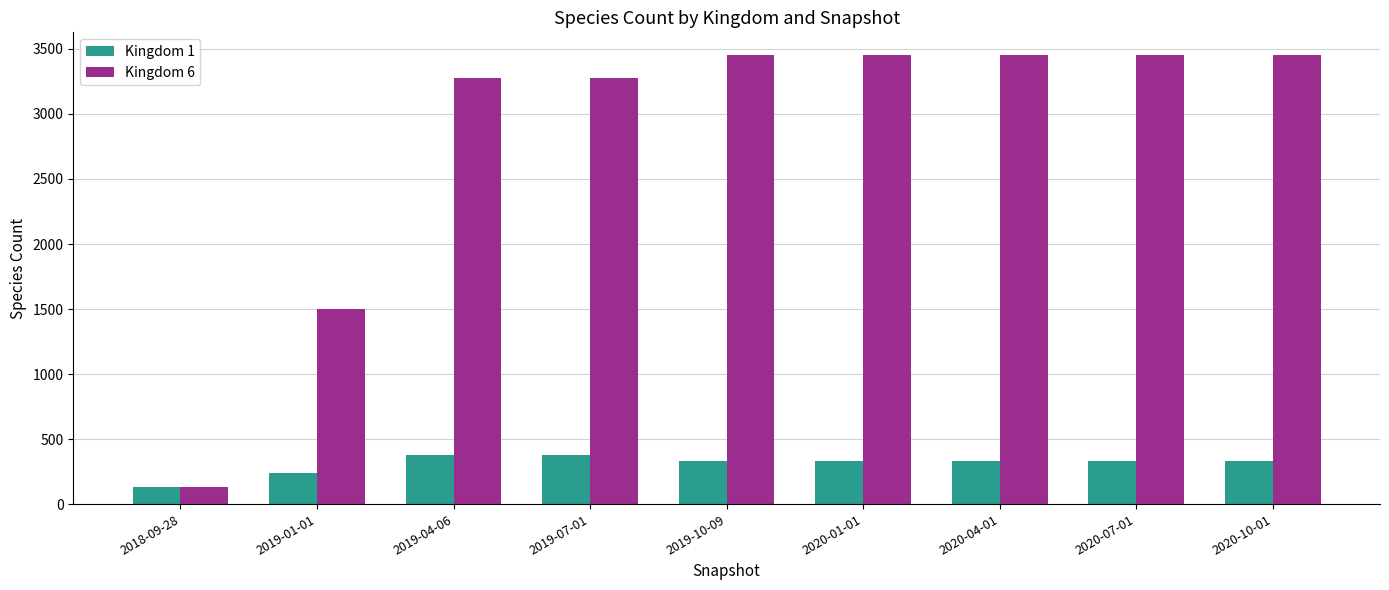

Is the value of Kingdom 1 at 2020-04-01 greater than the value of Kingdom 6 at 2020-10-01?

No